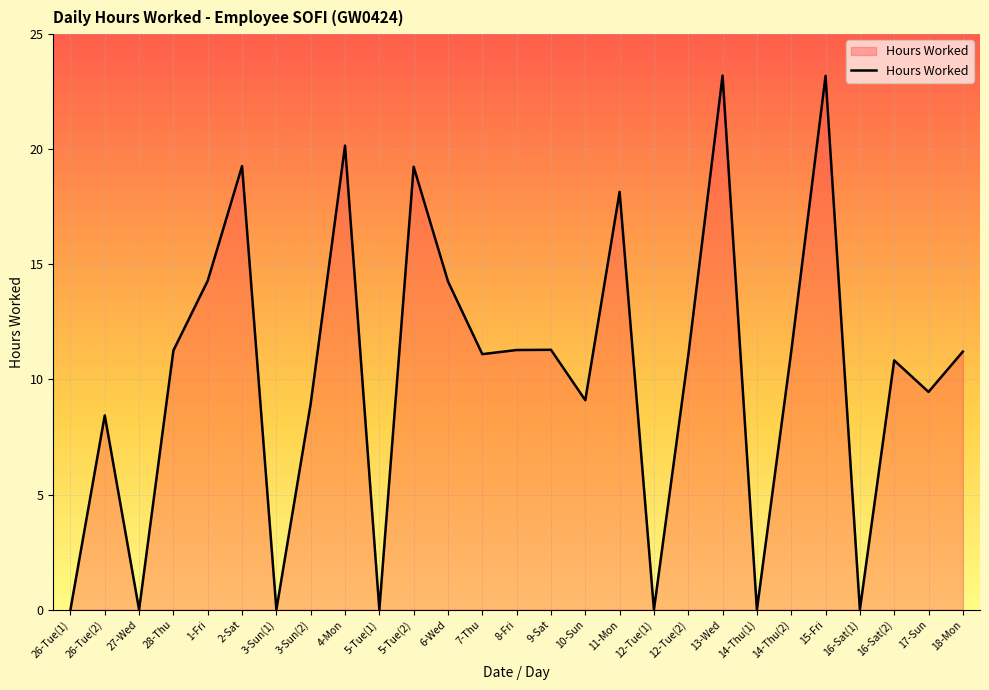

How many lines are shown in the chart?

1